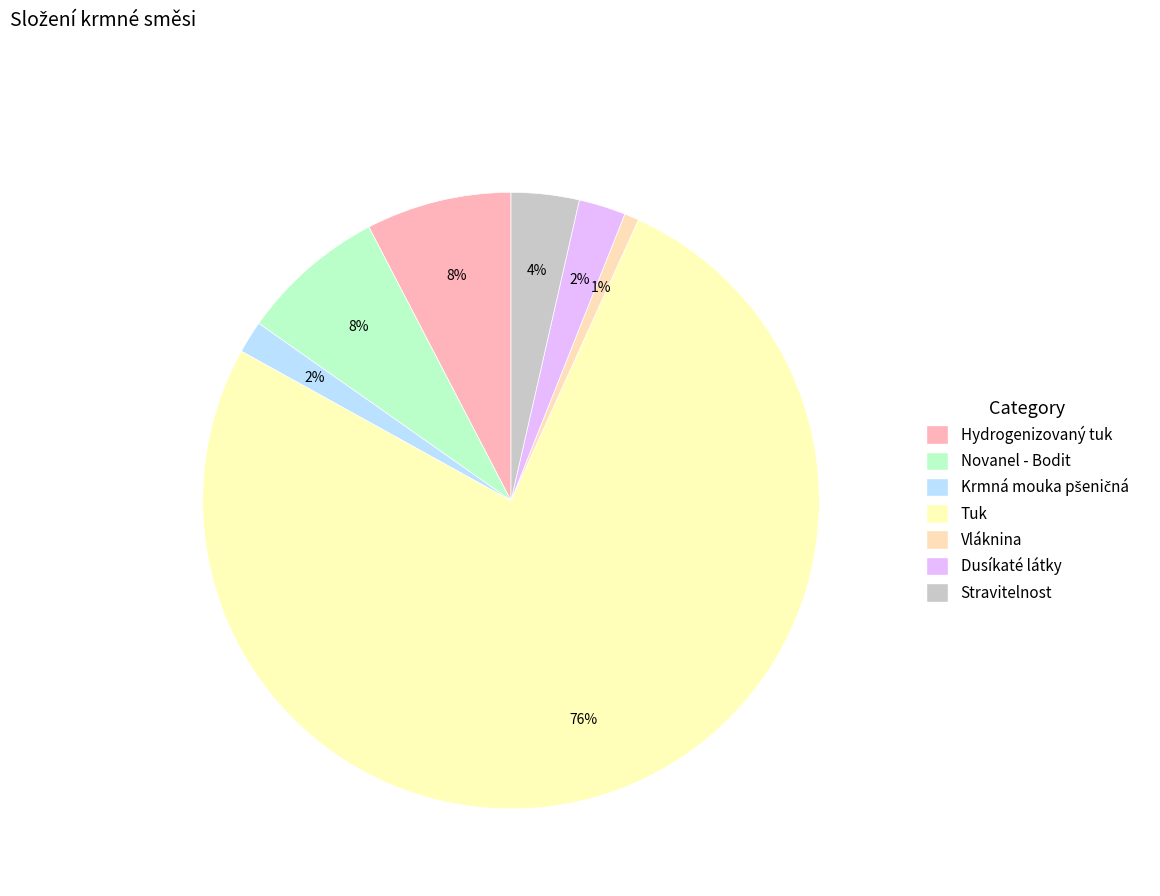

Do Stravitelnost and Vláknina together represent more than half of the pie?

No